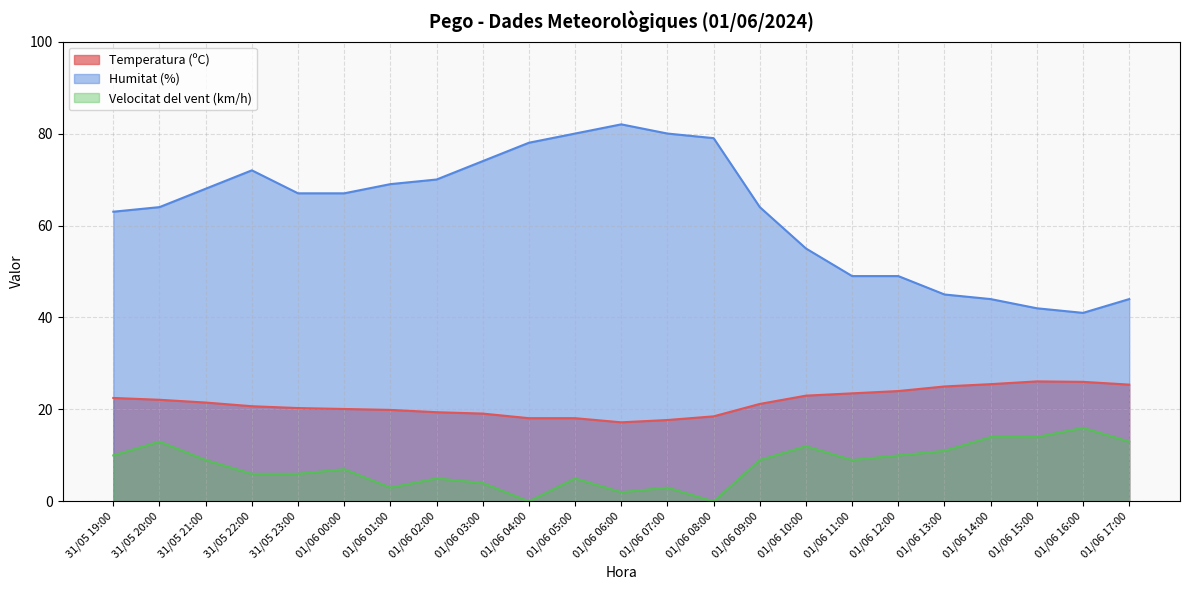

Reading left to right, list all the values displayed in this chart.

Temperatura (ºC): 22.5	22.1	21.5	20.7	20.3	20.1	19.9	19.4	19.1	18.1	18.1	17.2	17.7	18.5	21.2	23.0	23.5	24.0	25.0	25.5	26.1	26.0	25.4
Humitat (%): 63.0	64.0	68.0	72.0	67.0	67.0	69.0	70.0	74.0	78.0	80.0	82.0	80.0	79.0	64.0	55.0	49.0	49.0	45.0	44.0	42.0	41.0	44.0
Velocitat del vent (km/h): 10.0	13.0	9.0	6.0	6.0	7.0	3.0	5.0	4.0	0.0	5.0	2.0	3.0	0.0	9.0	12.0	9.0	10.0	11.0	14.0	14.0	16.0	13.0